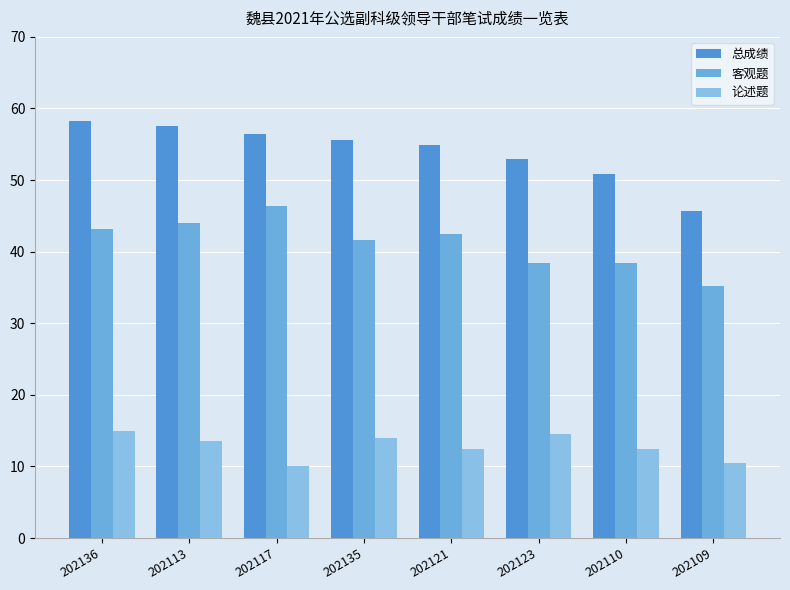

What is the approximate value of 论述题 at 202123?

14.5